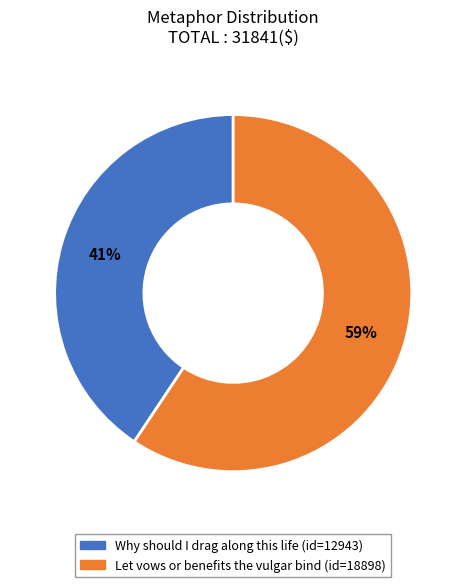

Rank the categories by value from lowest to highest.

Why should I drag along this life, Let vows or benefits the vulgar bind